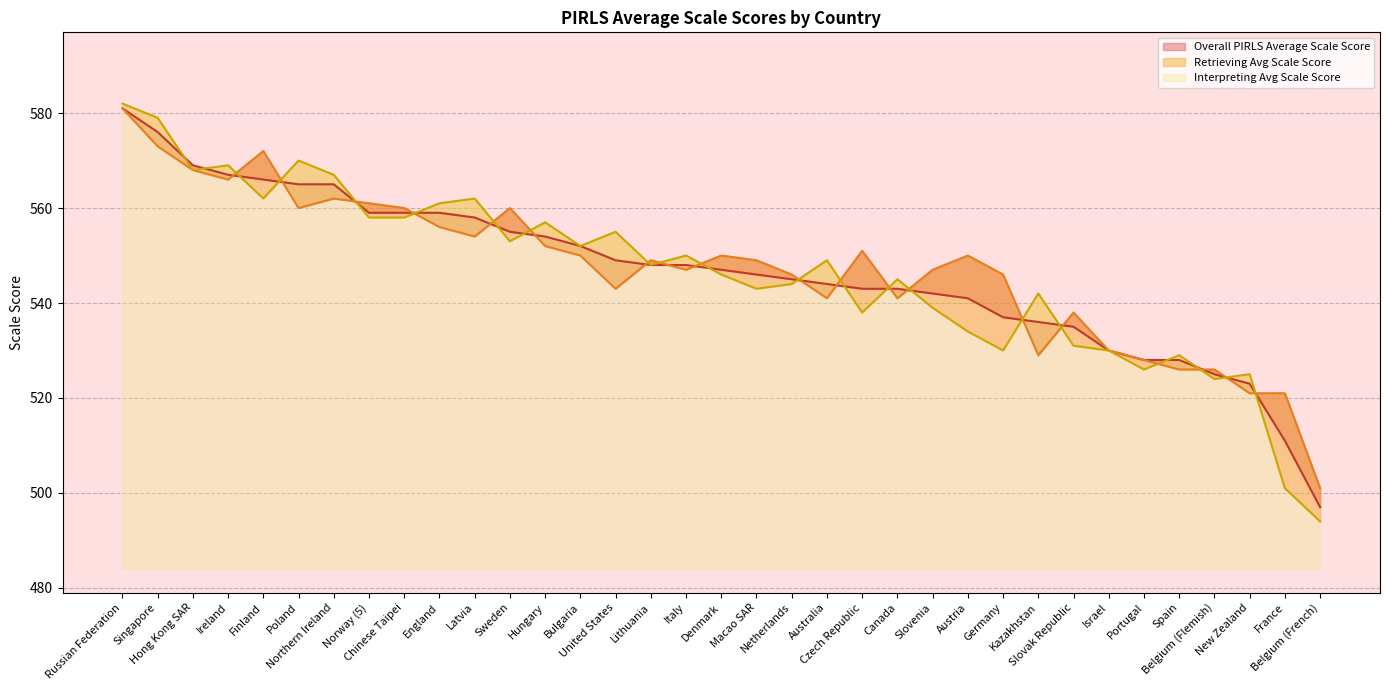

The Overall PIRLS Average Scale Score series shows 279 at Slovak Republic. True or false?

False